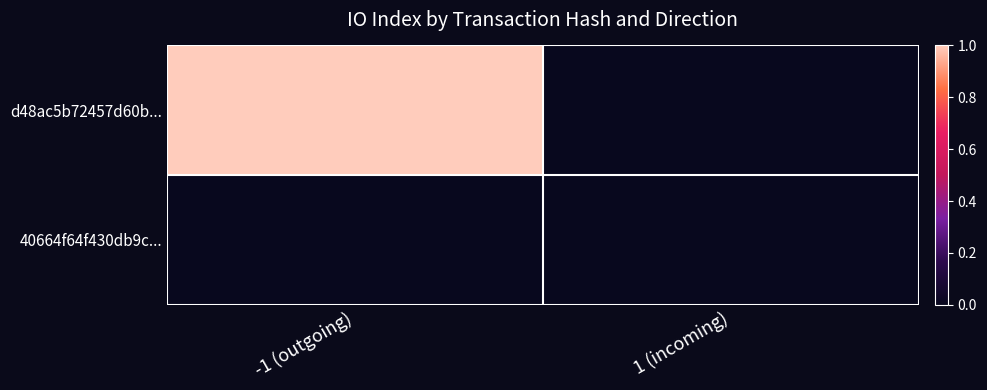

Which has a higher value, 1 (incoming) or -1 (outgoing)?

-1 (outgoing)